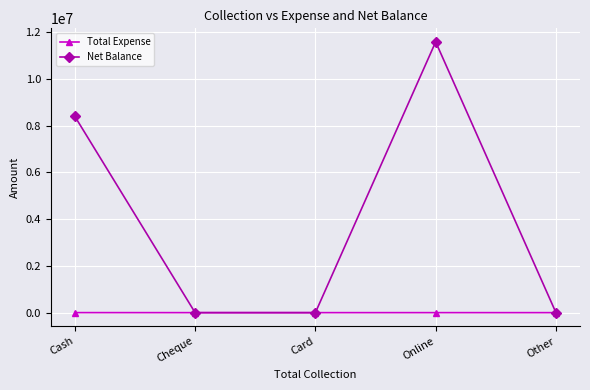

The Net Balance series shows 0 at Card. True or false?

True